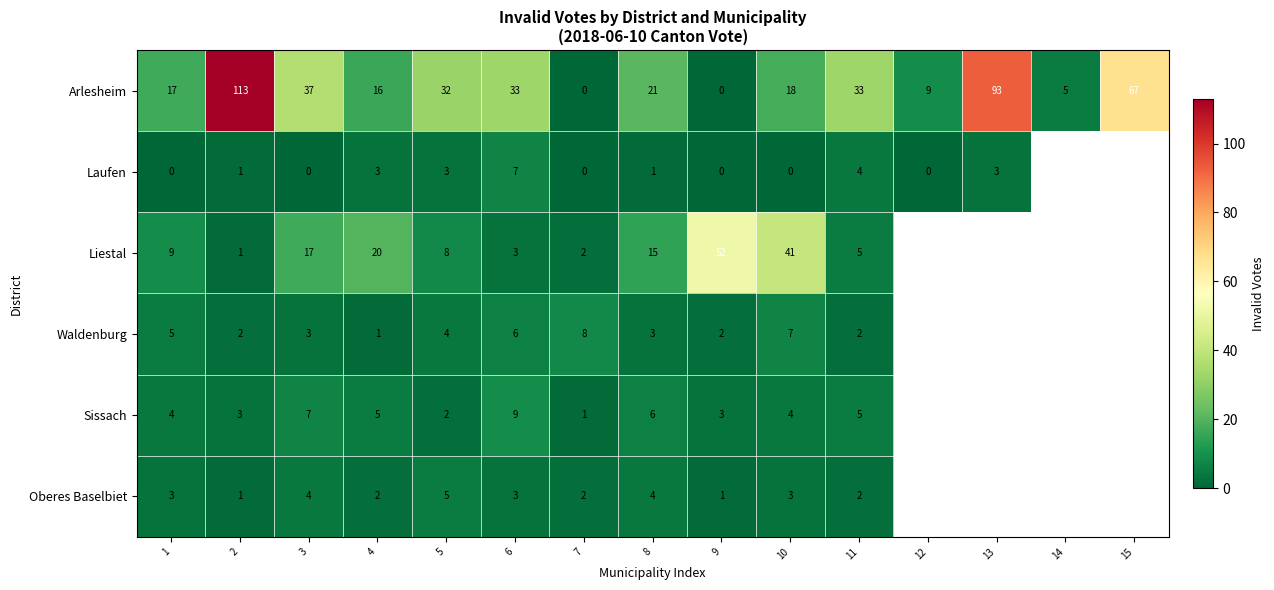

True or false: Arlesheim has a value of 1 at 14.

False